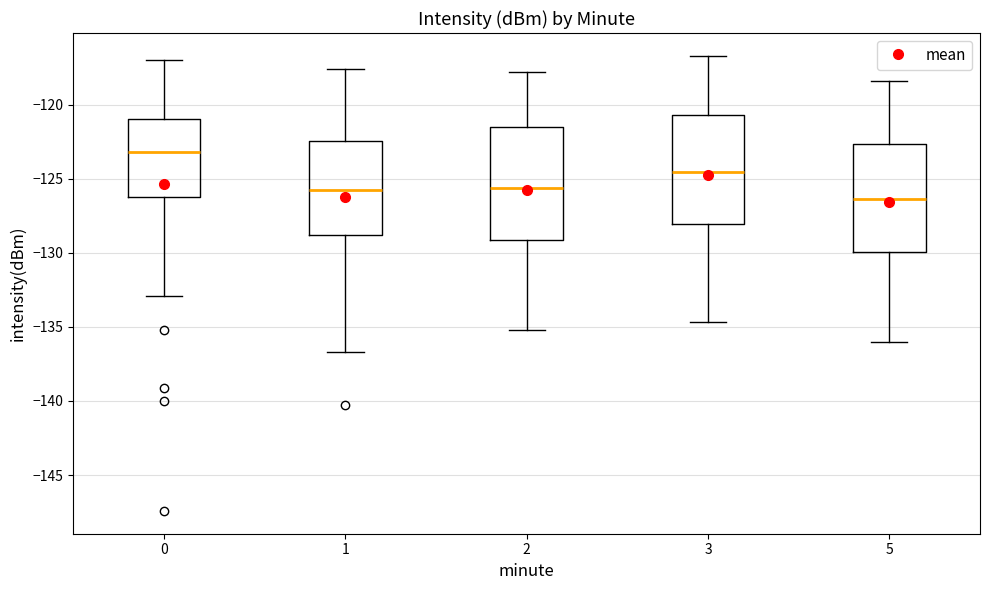

Reading left to right, read every box against the y-axis: the position of its median line, the range the box covers, and the ends of its whiskers. The values are not printed on the chart, so give them approximately, as read against the axis.

0: median -123.0, box -126.0 to -121.0, whiskers -133.0 to -117.0
1: median -125.5, box -129.0 to -122.5, whiskers -136.5 to -117.5
2: median -125.5, box -129.0 to -121.5, whiskers -135.0 to -118.0
3: median -124.5, box -128.0 to -120.5, whiskers -134.5 to -116.5
5: median -126.5, box -130.0 to -122.5, whiskers -136.0 to -118.5